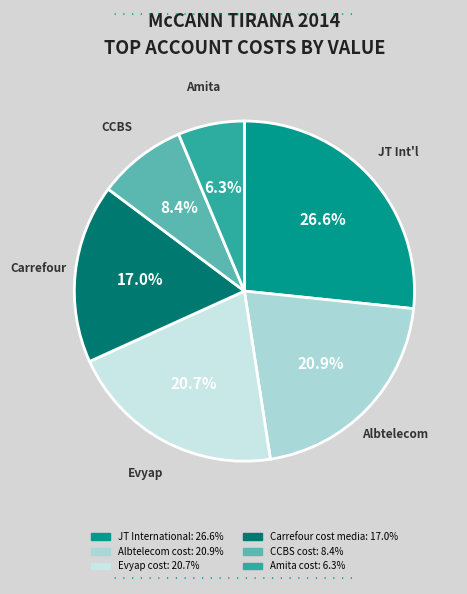

Which has a higher value, JT International or Carrefour cost media?

JT International